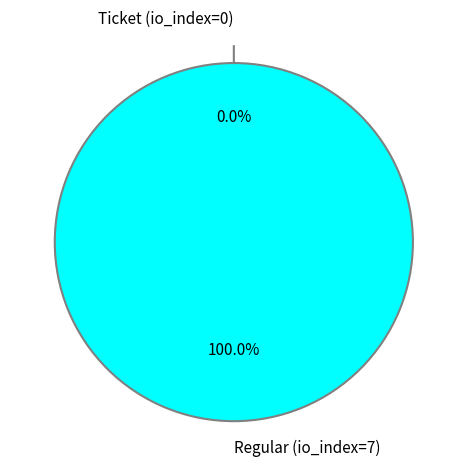

The Ticket (io_index=0) slice represents 0% of the pie. True or false?

True